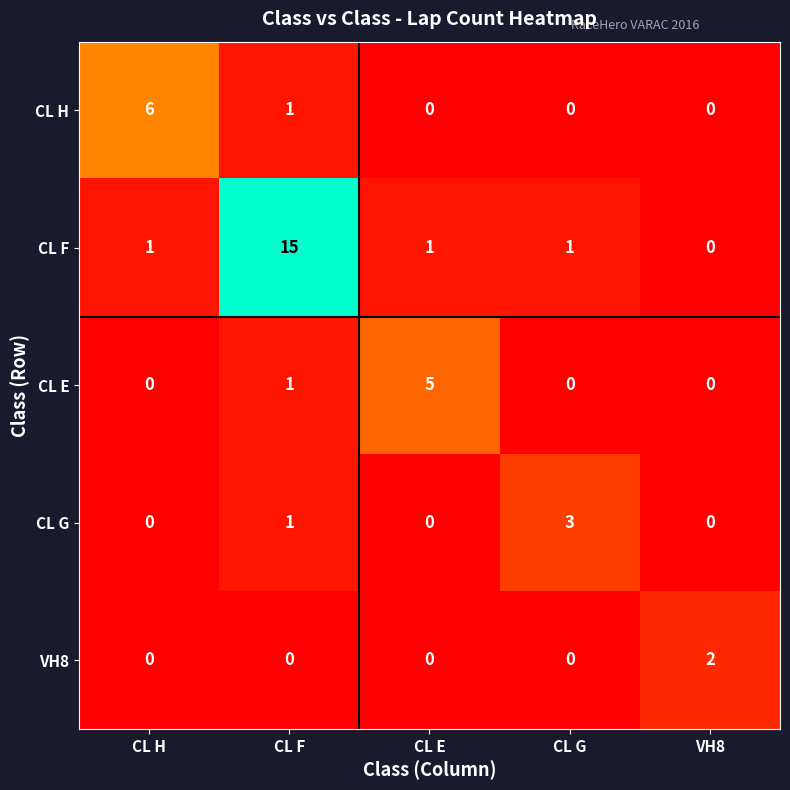

What is the total value across all series at CL G?

4